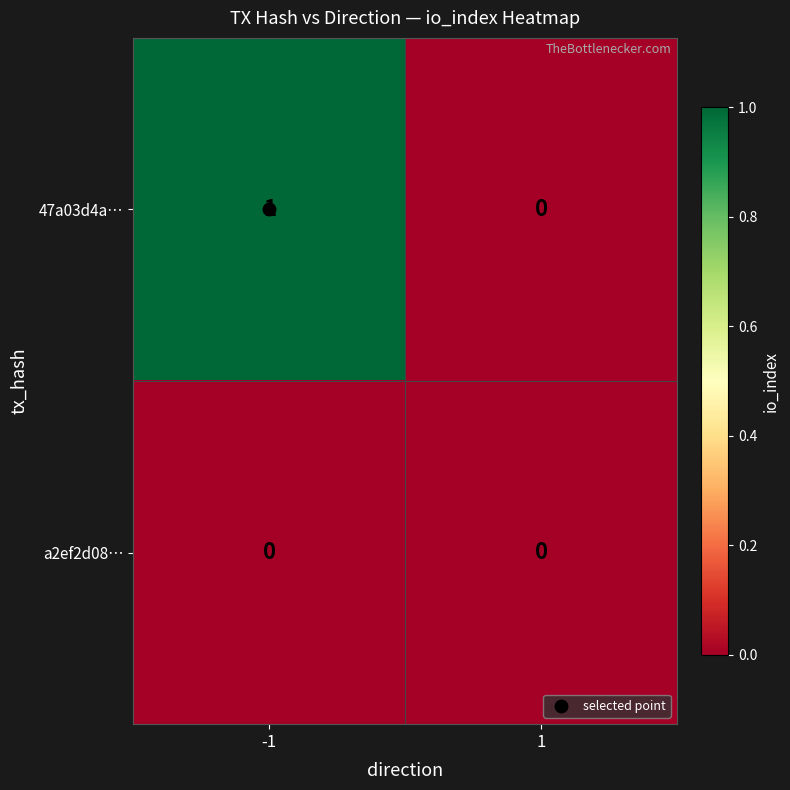

The value of 47a03d4a… at 1 is 0. True or false?

True